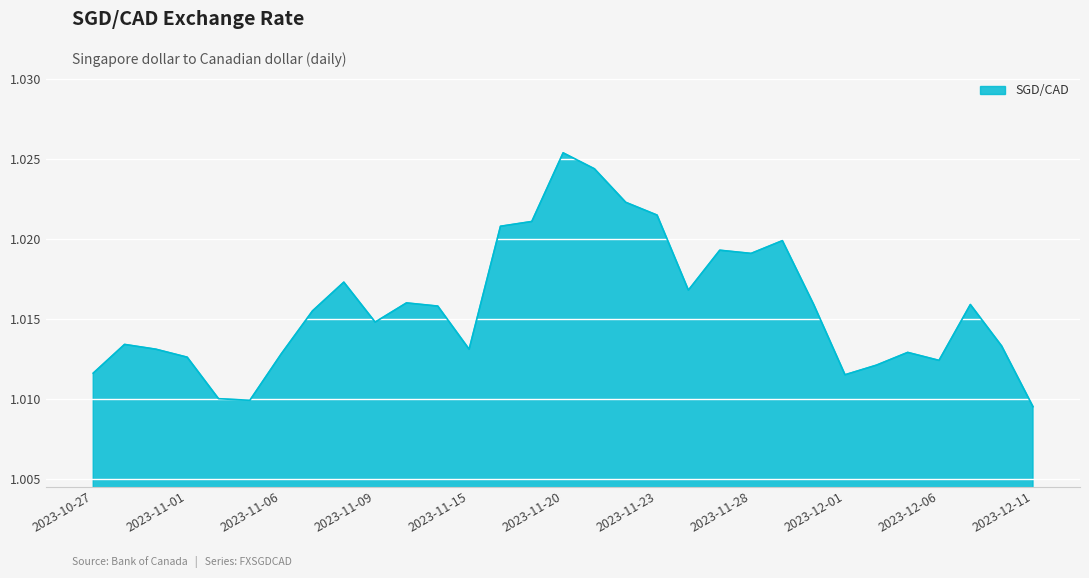

Which category has the highest value across all series?

2023-11-20